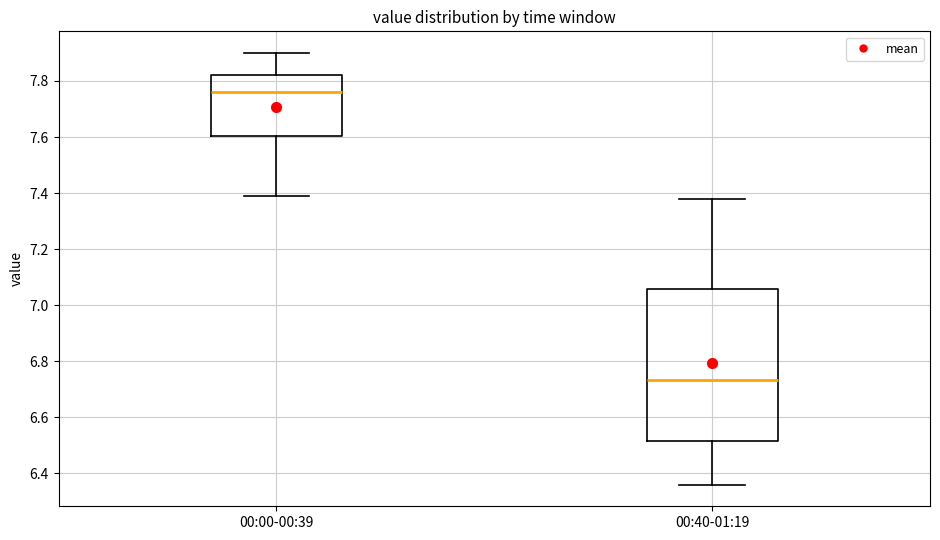

Reading left to right, transcribe this box plot: for each box, give where its median line is, the range the box spans, and where its two whiskers end, as read against the y-axis. The values are not printed on the chart, so give them approximately, as read against the axis.

00:00-00:39: median 7.76, box 7.60 to 7.82, whiskers 7.40 to 7.90
00:40-01:19: median 6.74, box 6.52 to 7.06, whiskers 6.36 to 7.38